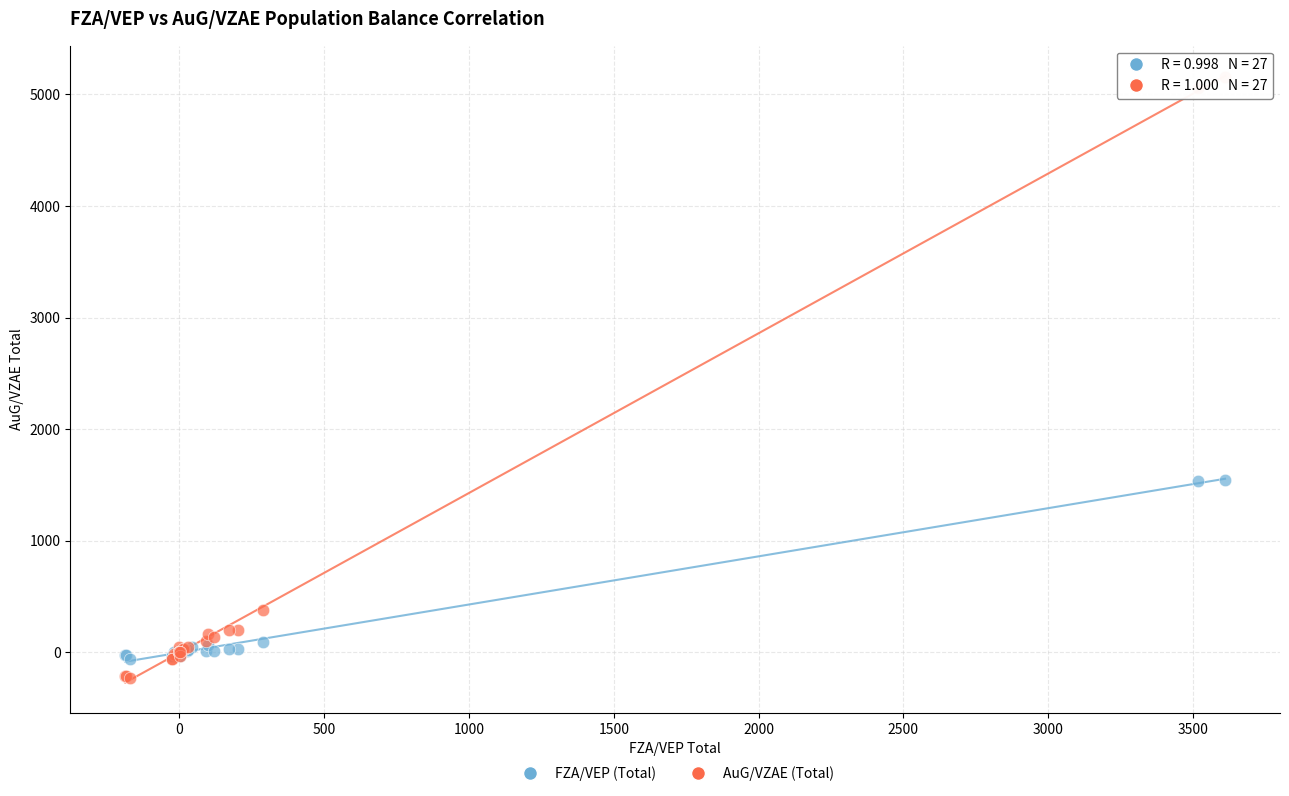

Which series has the largest Y range (max minus min)?

AuG/VZAE (Total)